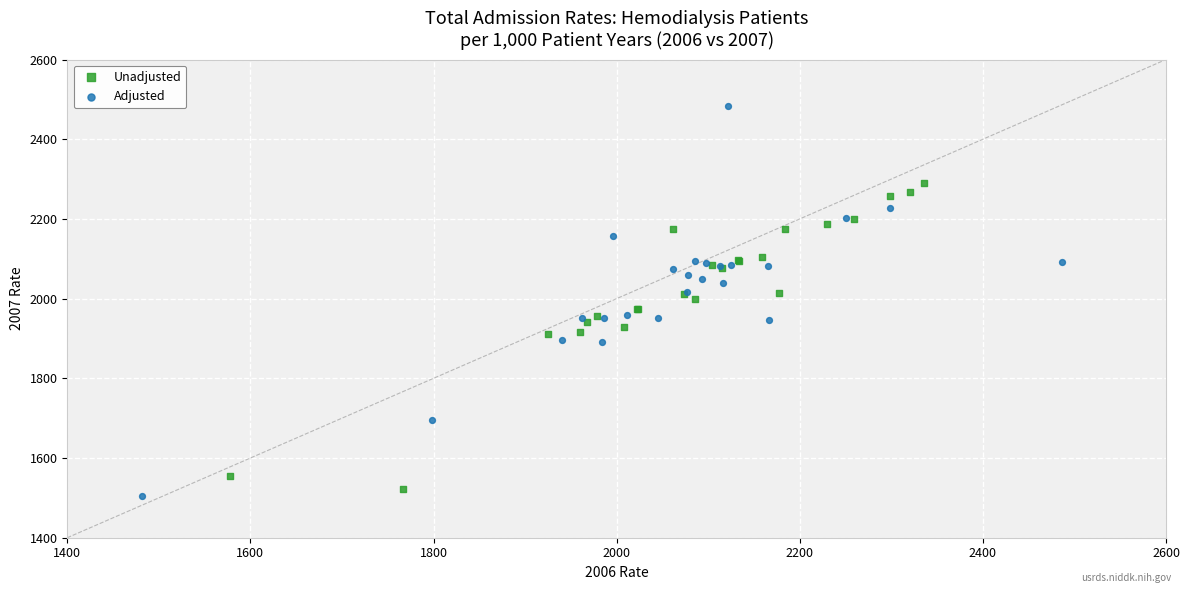

Which series contains the highest Y value?

Adjusted